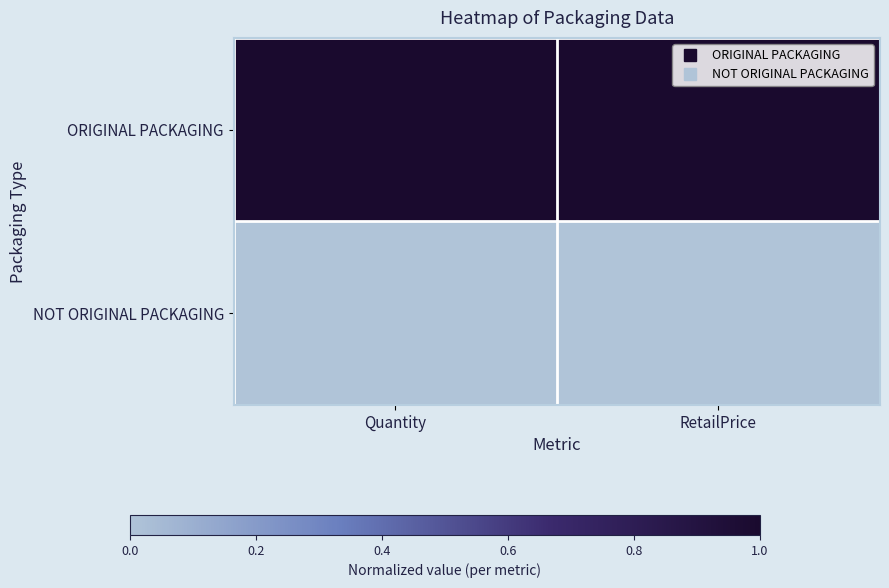

What is the spread (max minus min) of values at Quantity?

1